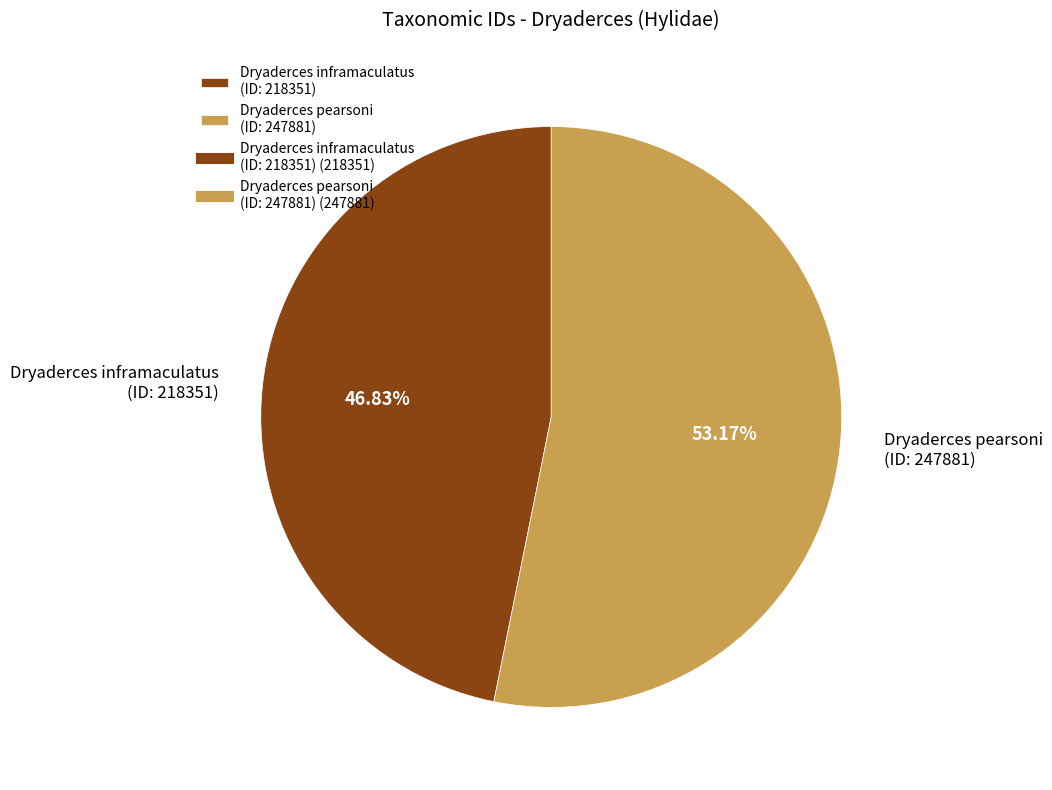

To the nearest percent, what is the average slice percentage?

50%